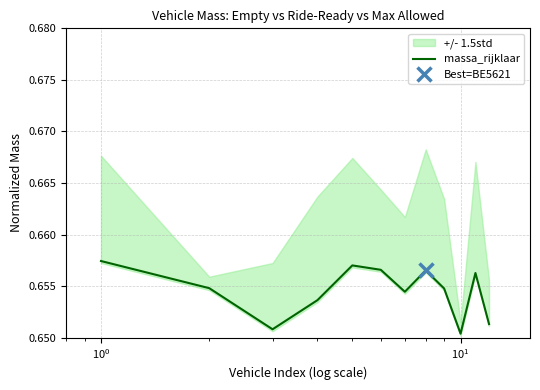

What is the value of the 4th point from the left?

0.7